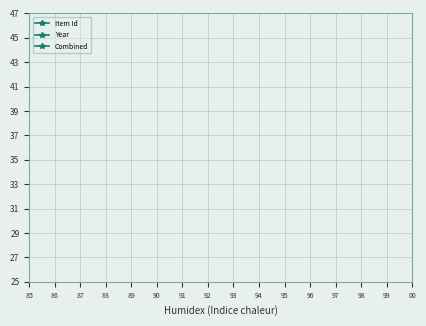

What are all the series names shown in the legend?

Item Id, Year, Combined